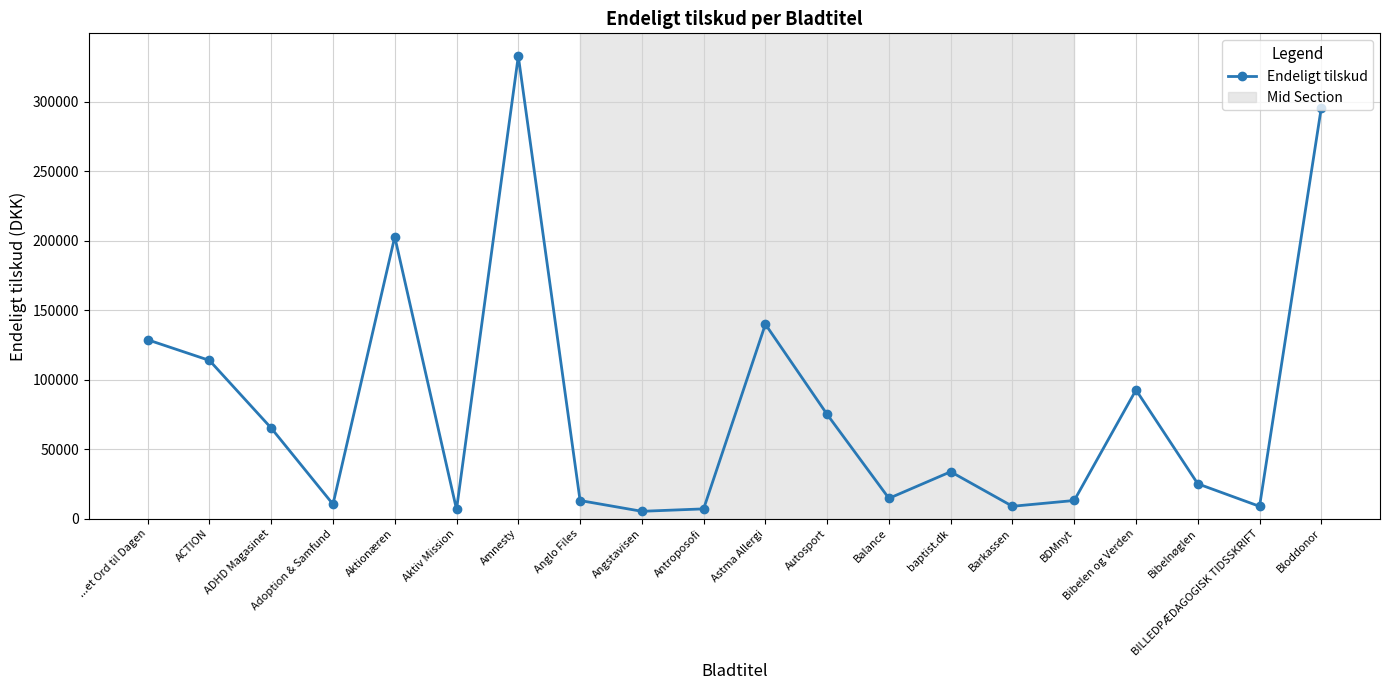

Which category has the highest value across all series?

Amnesty